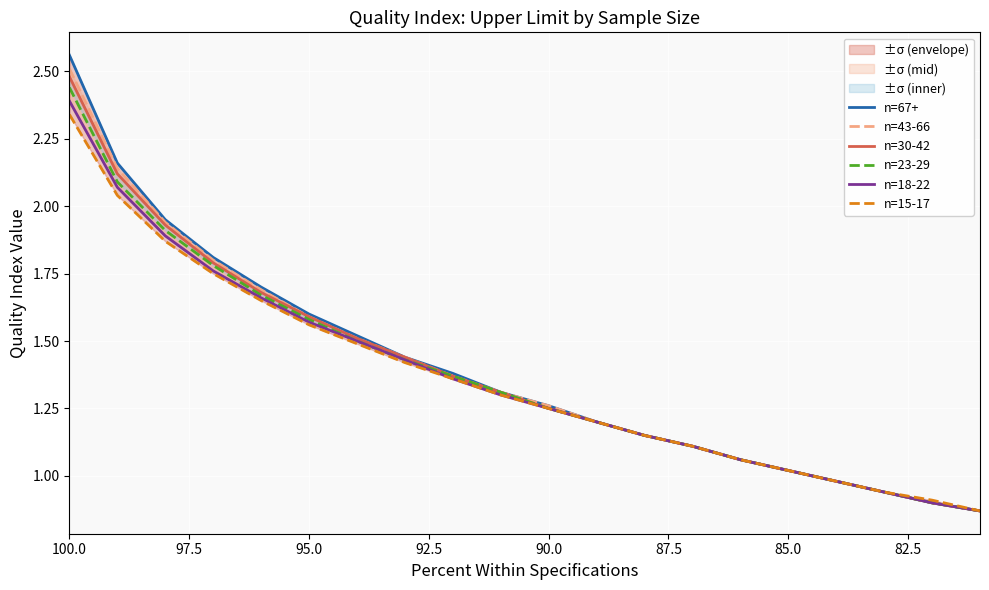

Is the value of n=43-66 at 85.0 greater than the value of n=23-29 at 17?

Yes